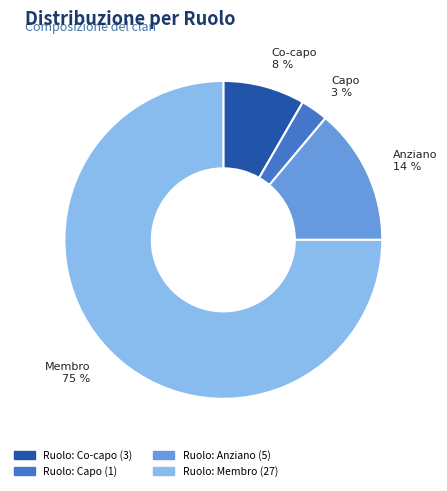

Is there a majority slice in this chart?

Yes